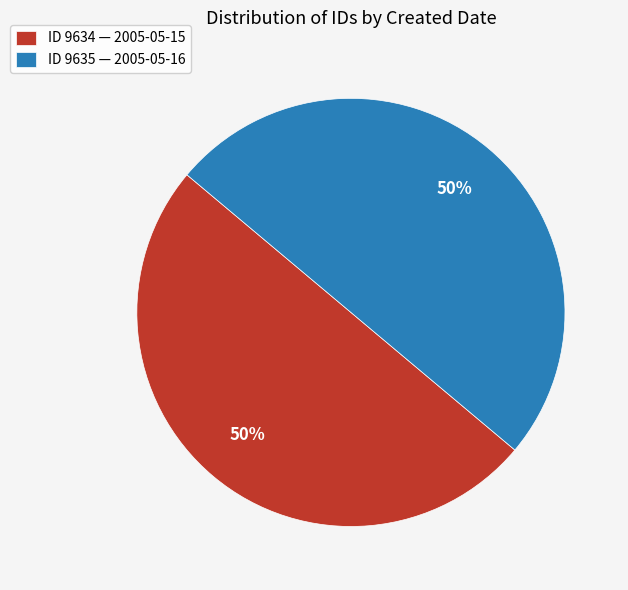

To the nearest percent, what percentage of the pie is ID 9635 — 2005-05-16?

50%